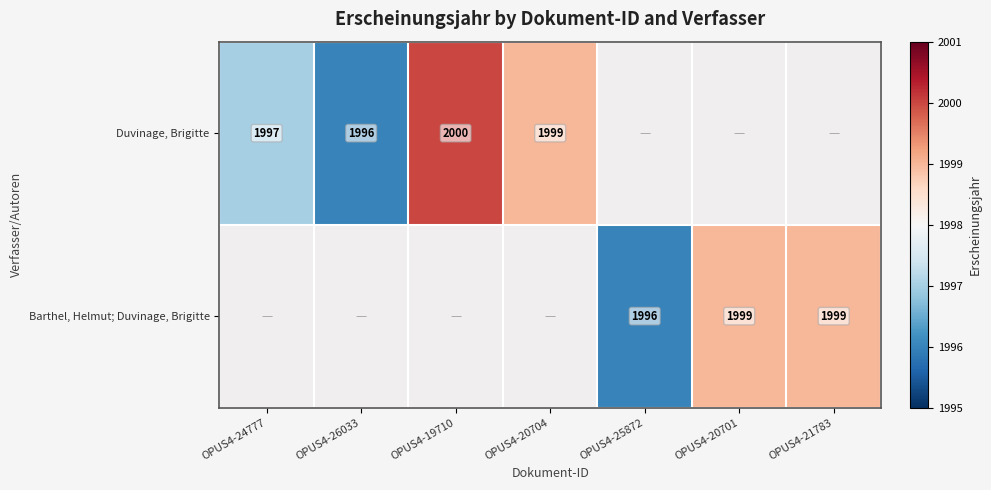

Is it true that Barthel, Helmut; Duvinage, Brigitte equals 1027 at OPUS4-20701?

False